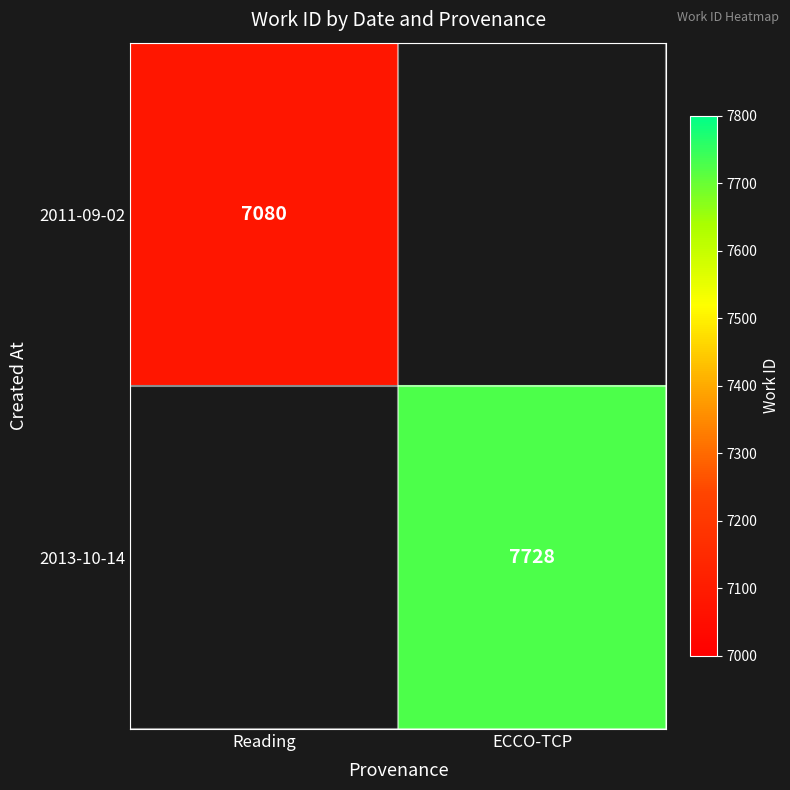

Which category has the lowest value across all series?

Reading